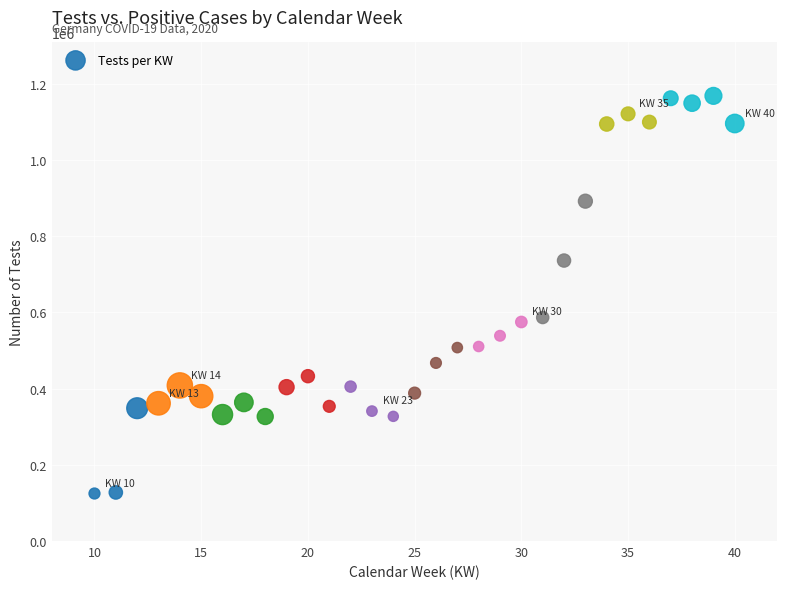

What is the range of X values (max minus min)?

30